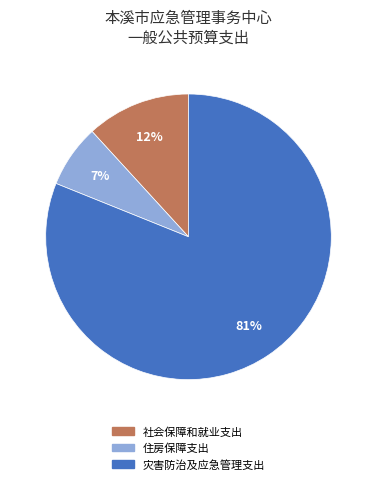

To the nearest percent, what is the difference between the 住房保障支出 and 社会保障和就业支出 slice percentages?

5%